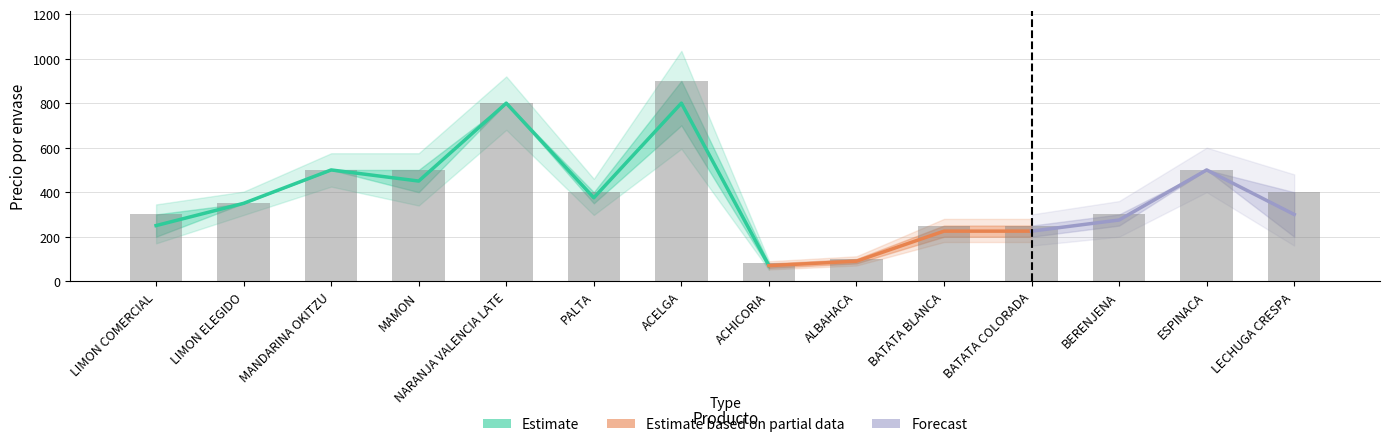

At which label does the data first exceed 400?

MANDARINA OKITZU